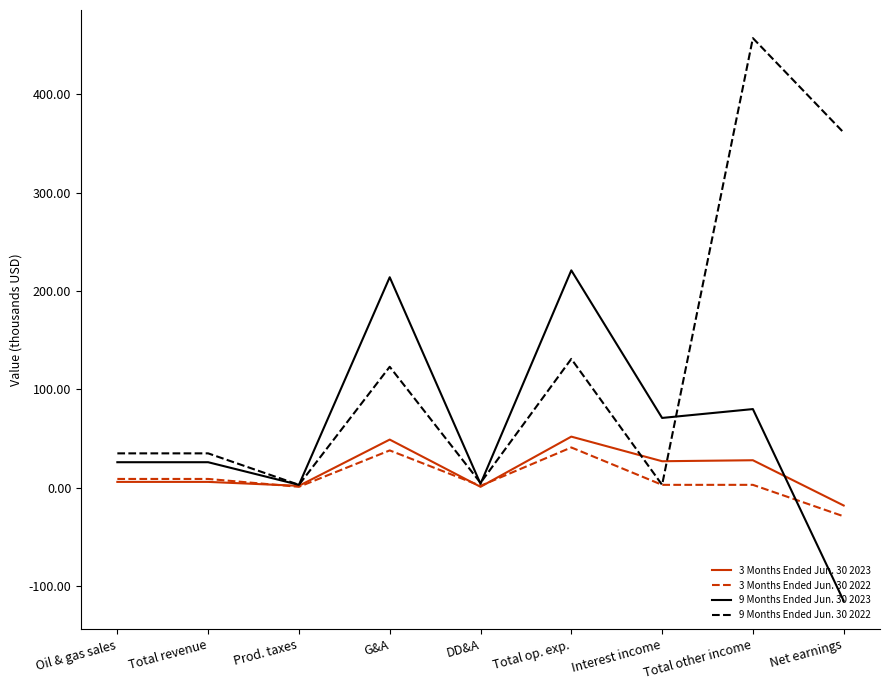

Where does the 3 Months Ended Jun. 30 2022 series first go above 3?

Oil & gas sales